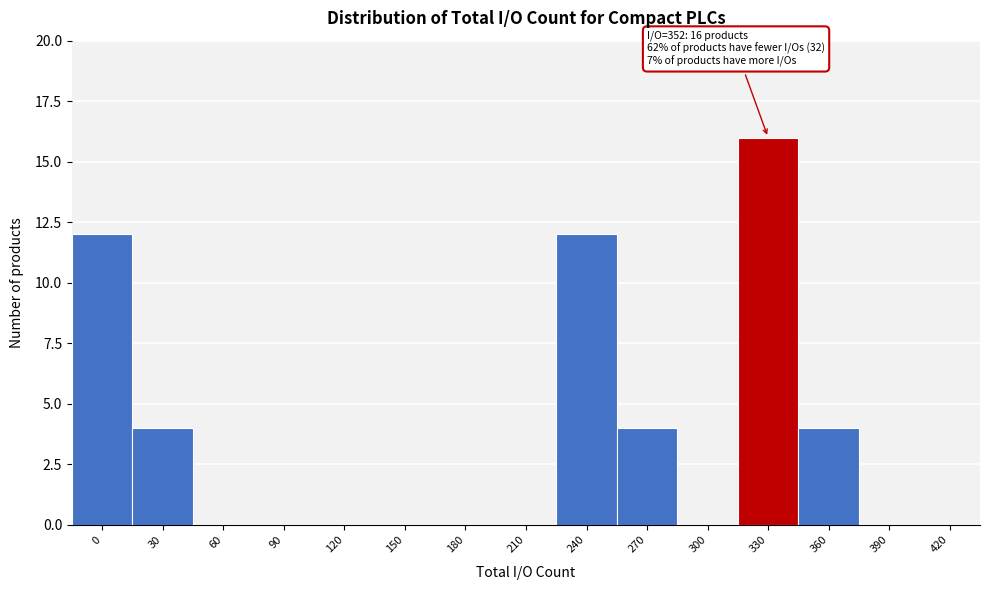

Reading left to right, what are all the values shown in this chart?

0=12	30=4	60=0	90=0	120=0	150=0	180=0	210=0	240=12	270=4	300=0	330=16	360=4	390=0	420=0